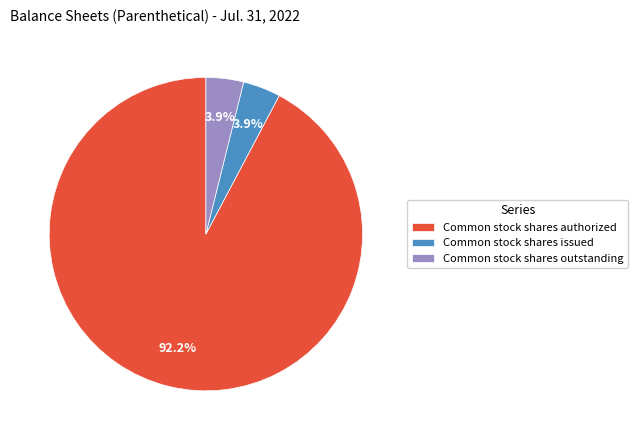

What percentage is NOT represented by Common stock shares issued?

96.1%